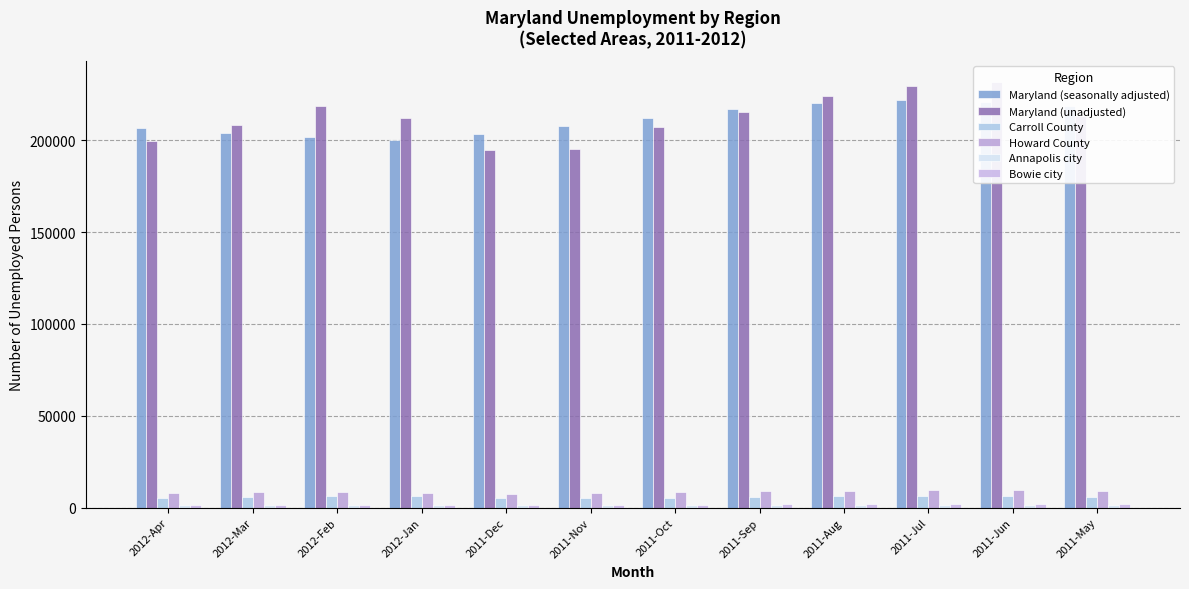

List the labels in order of Howard County value, smallest first.

2011-Dec, 2011-Nov, 2012-Jan, 2012-Apr, 2012-Mar, 2012-Feb, 2011-Oct, 2011-Sep, 2011-May, 2011-Aug, 2011-Jul, 2011-Jun